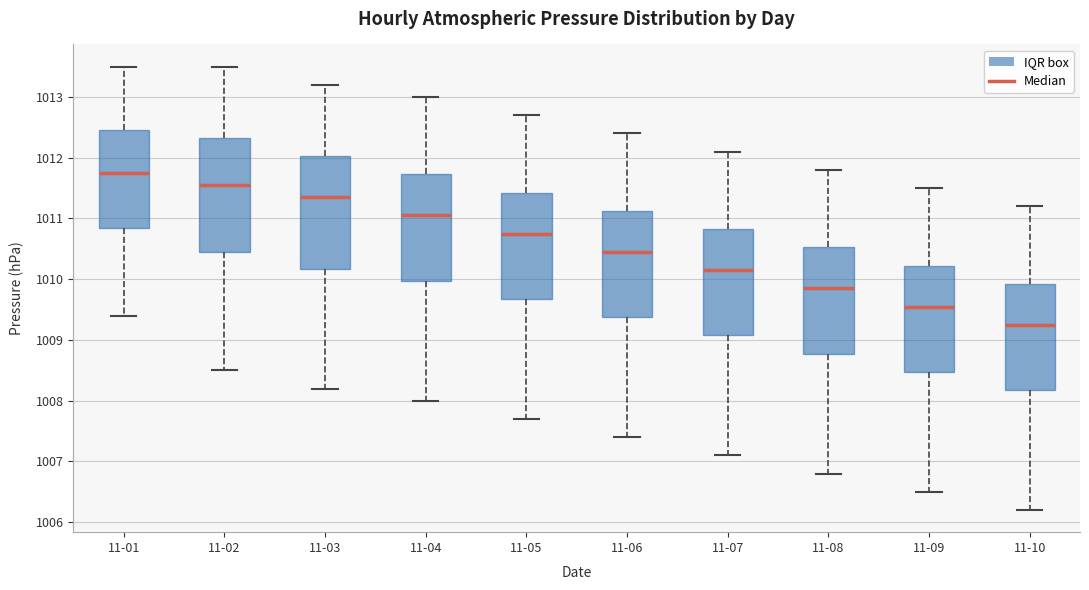

Where does the lower whisker of the box for 11-02 end on the y-axis? The values are not printed on the chart, so give them approximately, as read against the axis.

1008.5